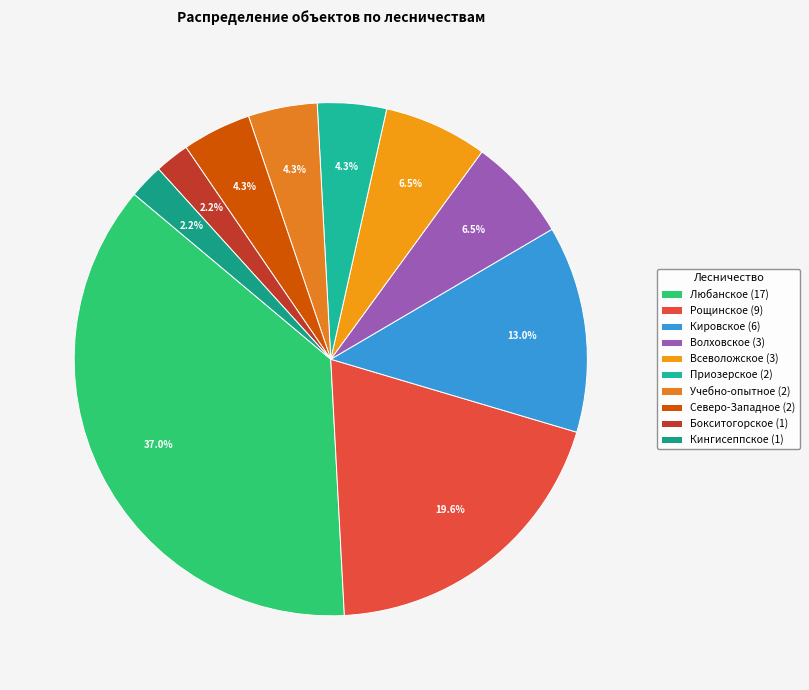

How many segments does this pie chart have?

10